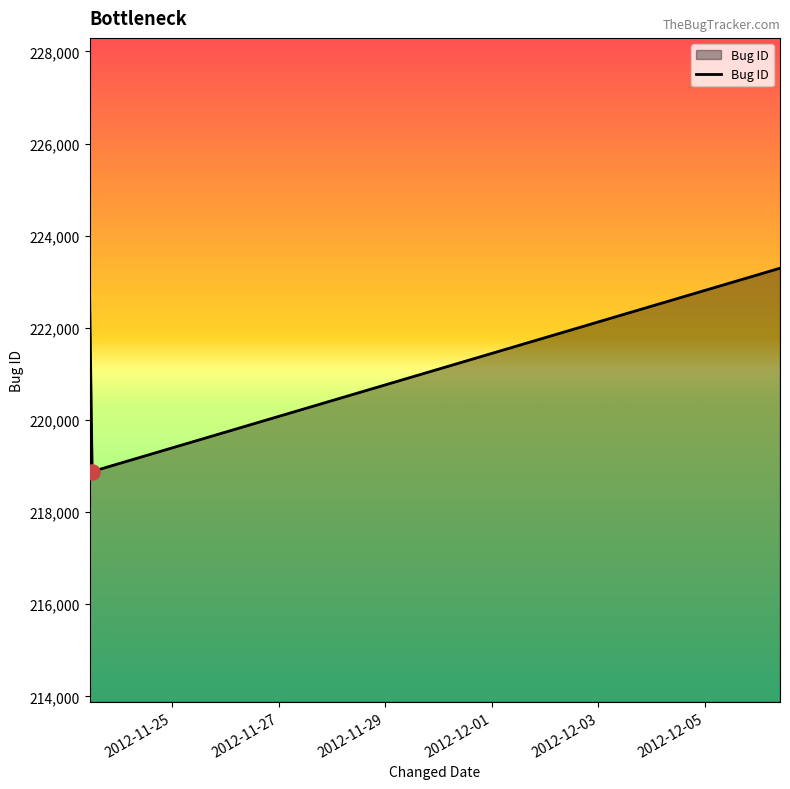

What is the average value?

221604